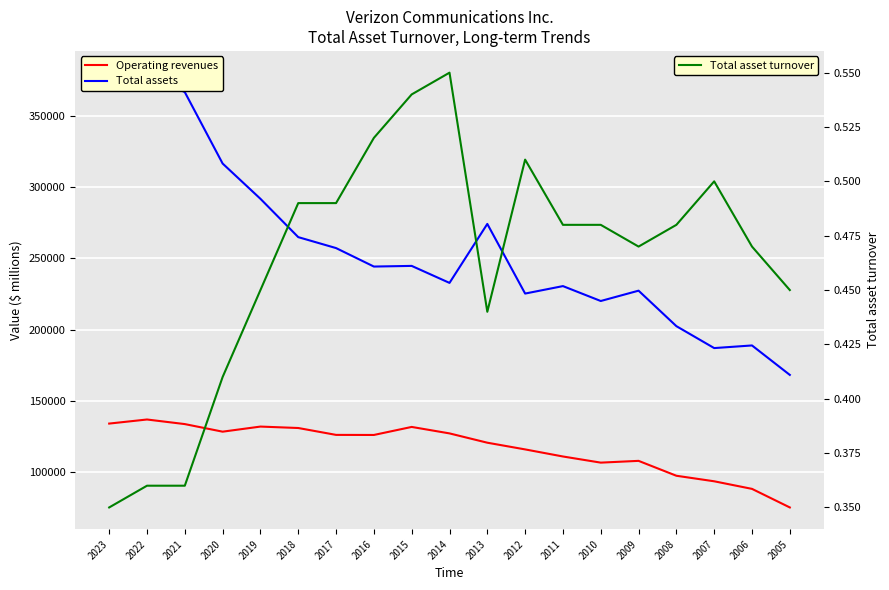

What is the value of the Operating revenues point at the 8th from the left?

125980.0